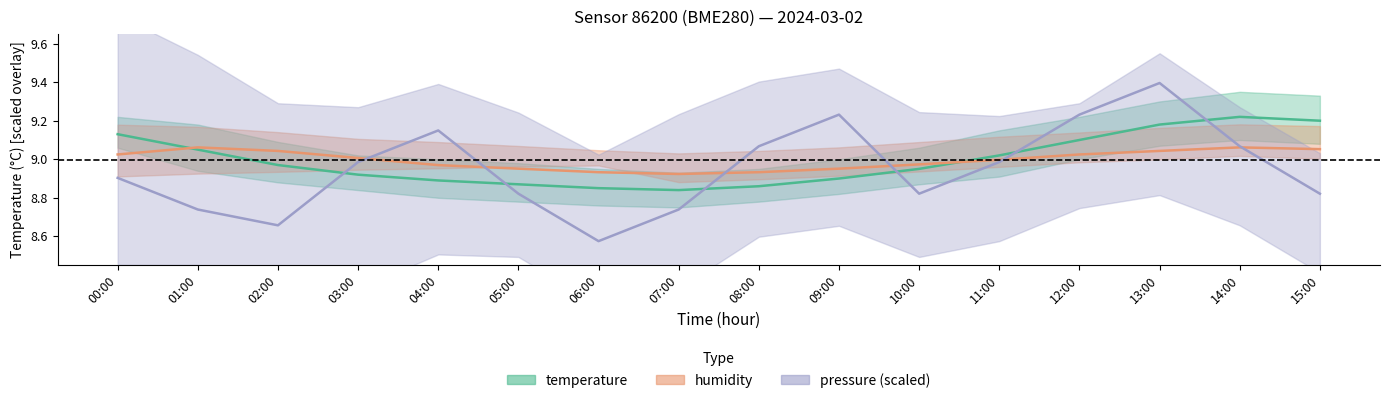

Which series has the largest total across all categories?

temperature